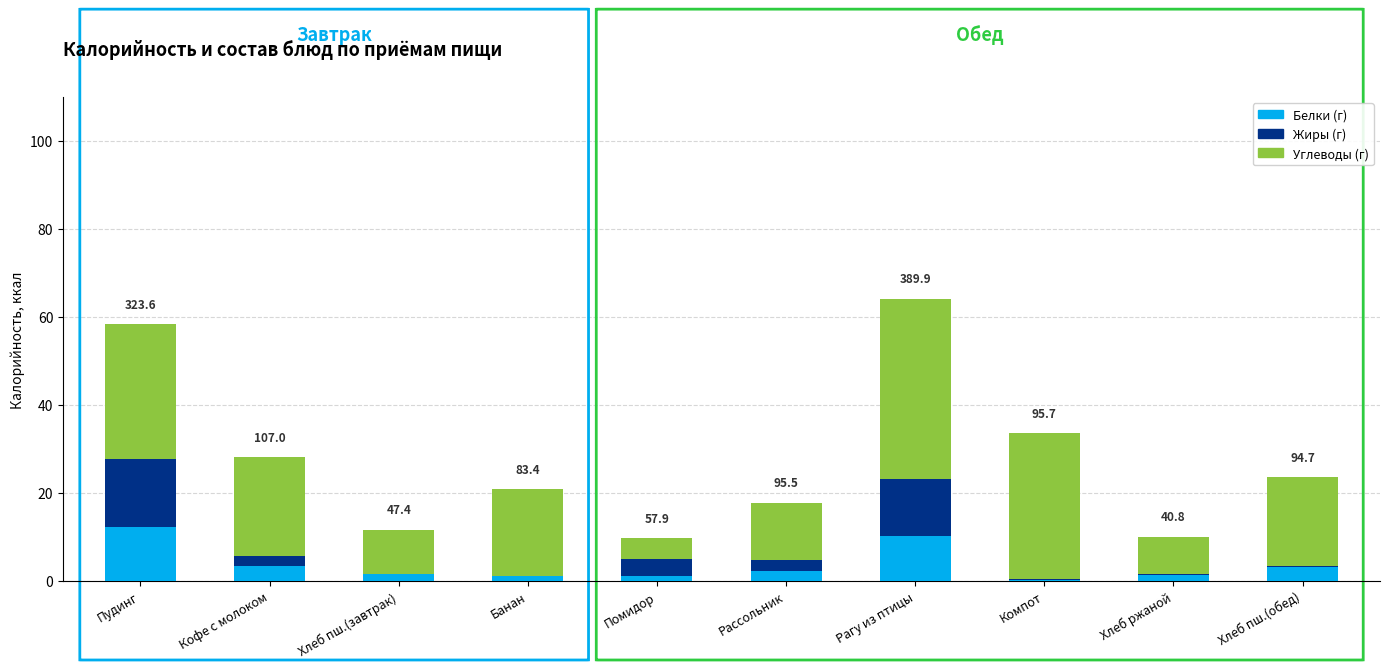

What is the label of the 4th bar from the right?

Рагу из птицы